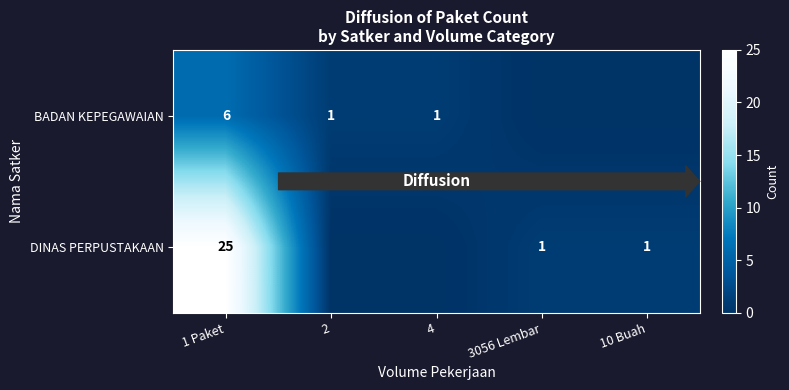

The value of BADAN KEPEGAWAIAN at 1 Paket is 6. True or false?

True